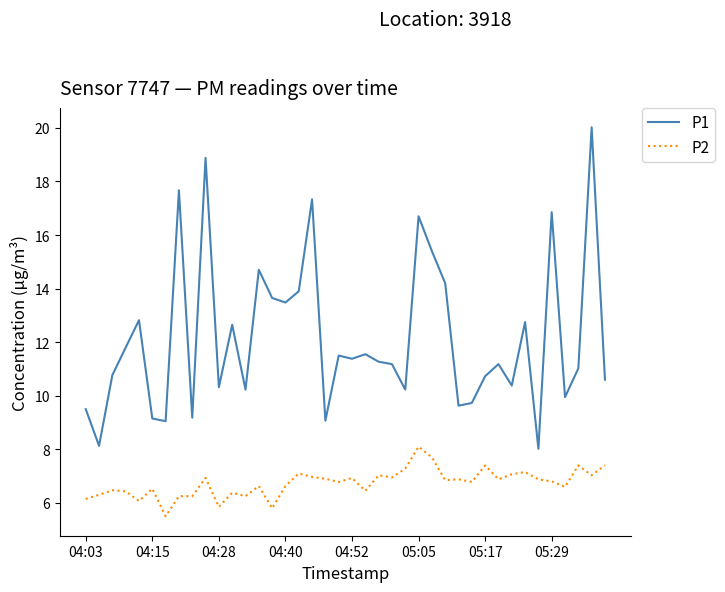

List the series in order of their peak value, highest first.

P1, P2